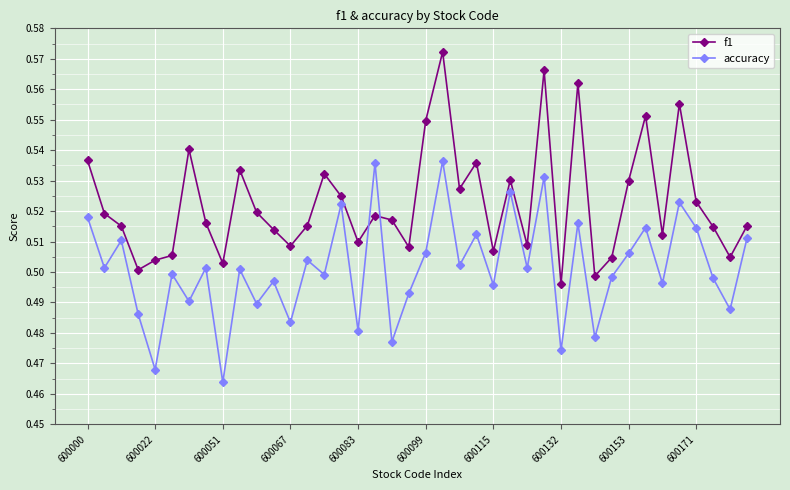

List the series in order of their peak value, highest first.

f1, accuracy